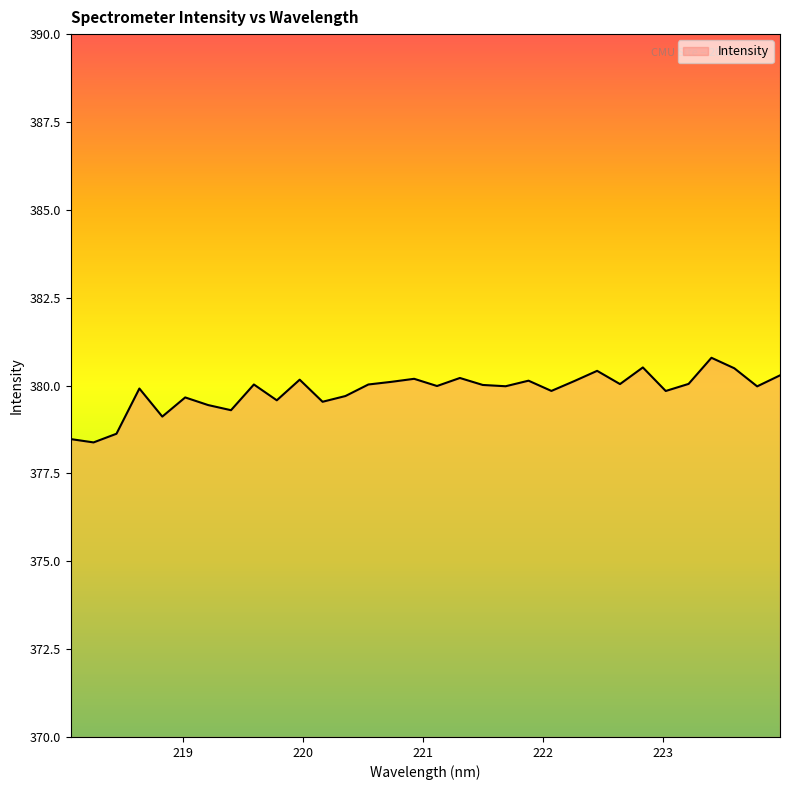

What is the maximum value shown in the chart?

380.8